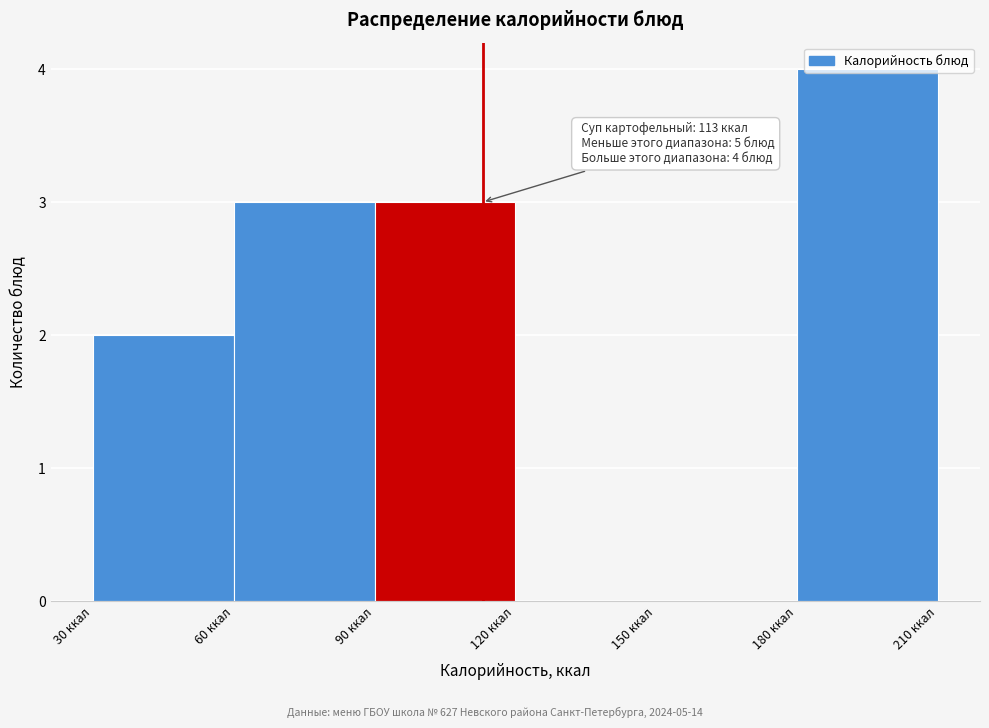

Over which range of the x-axis is the bar tallest?

180 to 210